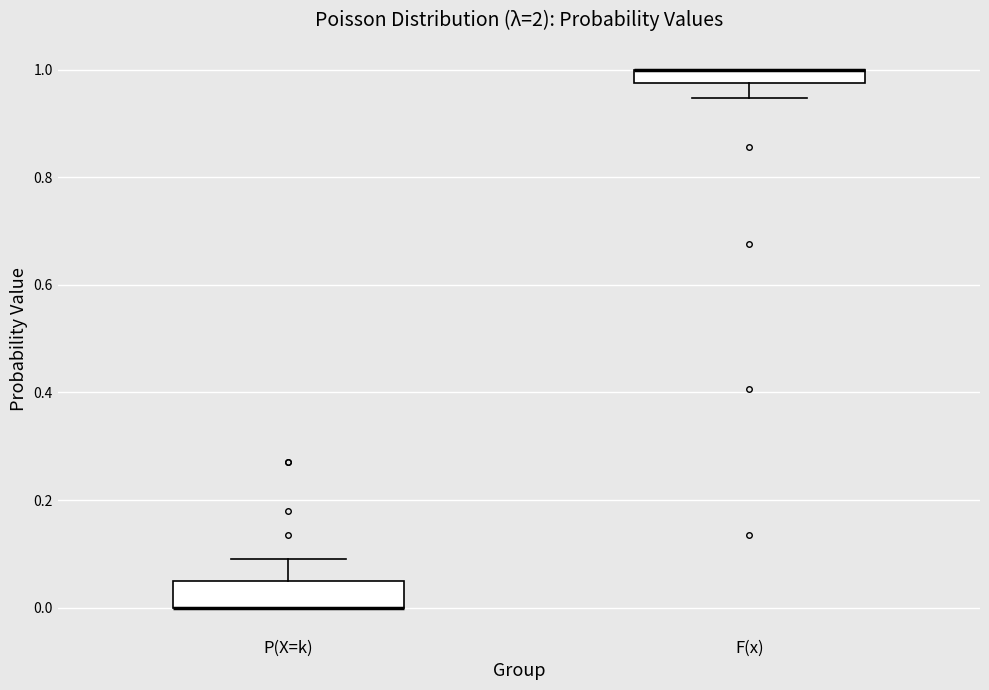

Comparing the boxes themselves (not the whiskers), which one is the tallest?

P(X=k)